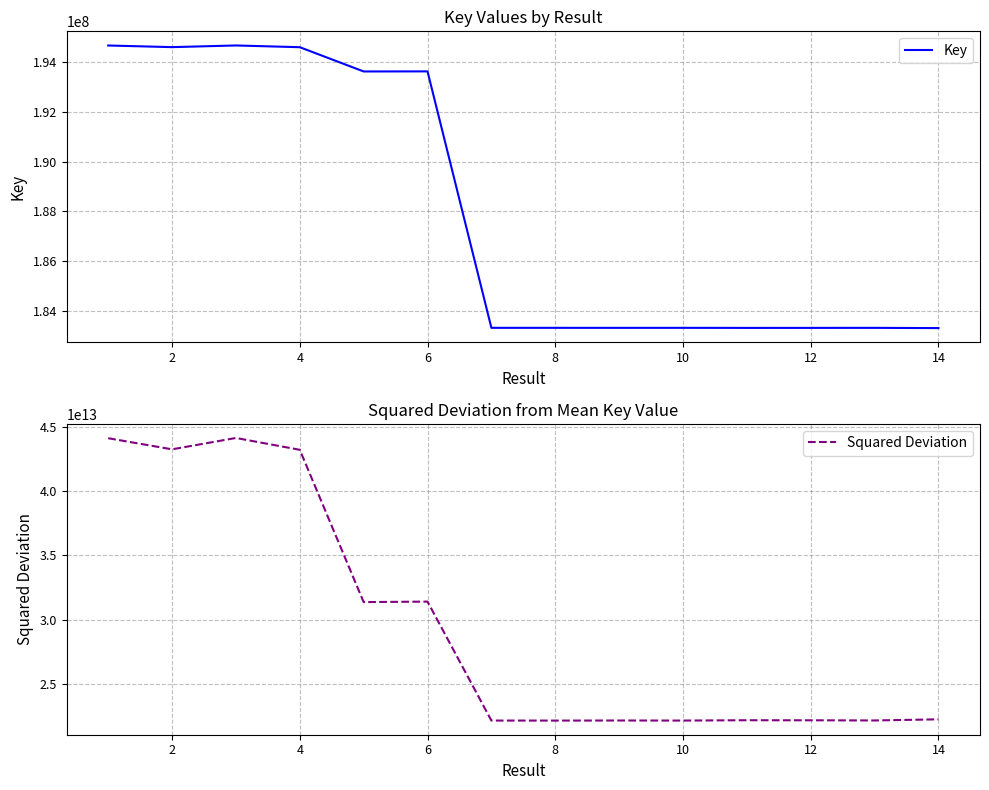

What is the value of the Key point at the 6th from the left?

193622296.0